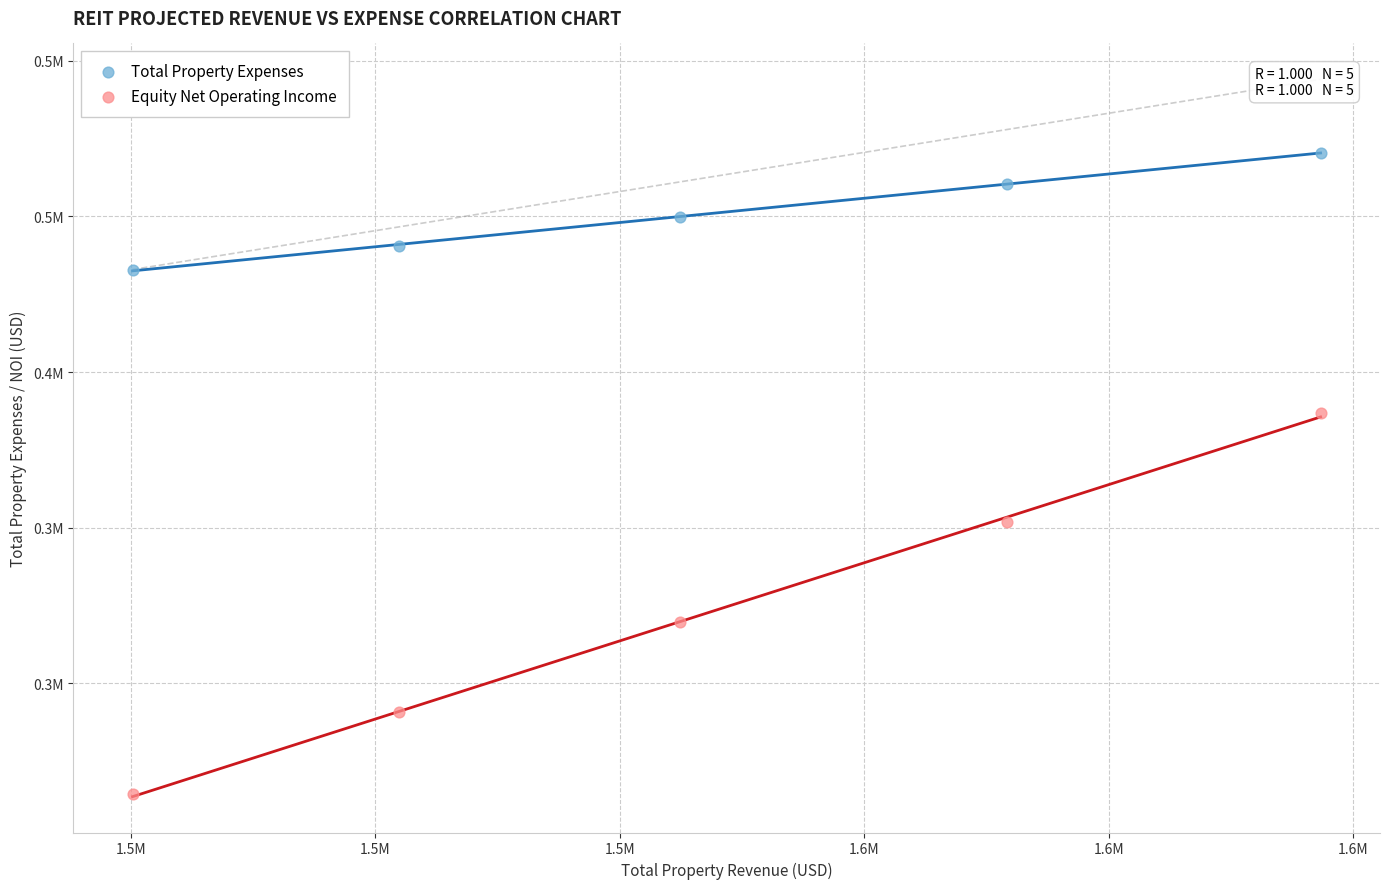

Which series contains the highest Y value?

Total Property Expenses